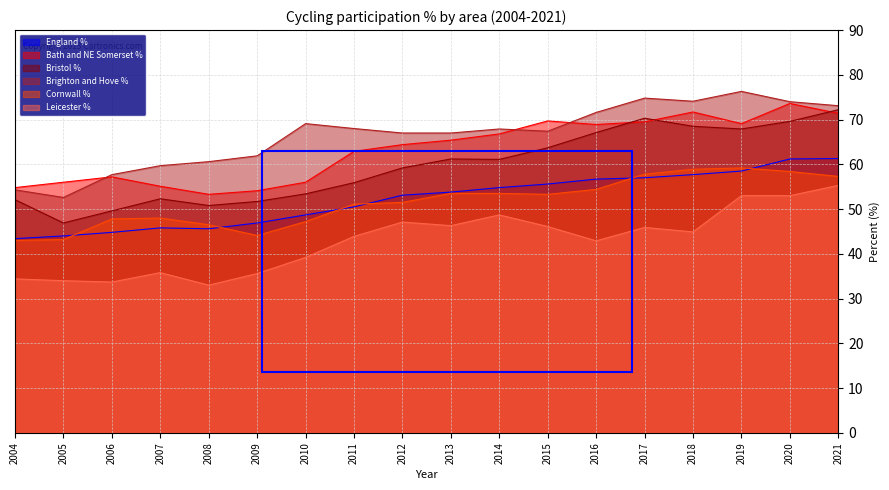

Rank the series by their maximum value, from lowest to highest.

Leicester %, Cornwall %, England %, Bristol %, Bath and NE Somerset %, Brighton and Hove %